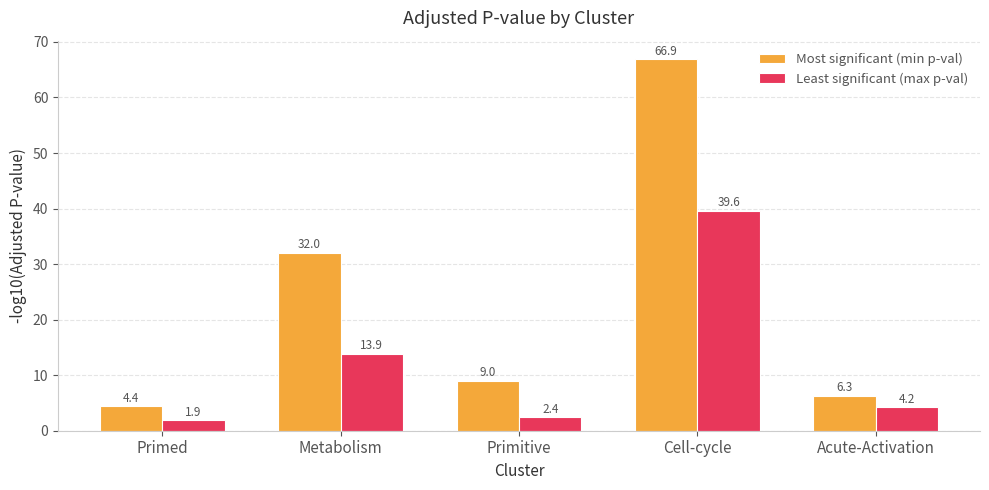

What is the value of the Least significant (max p-val) bar at the 1st from the left?

1.9